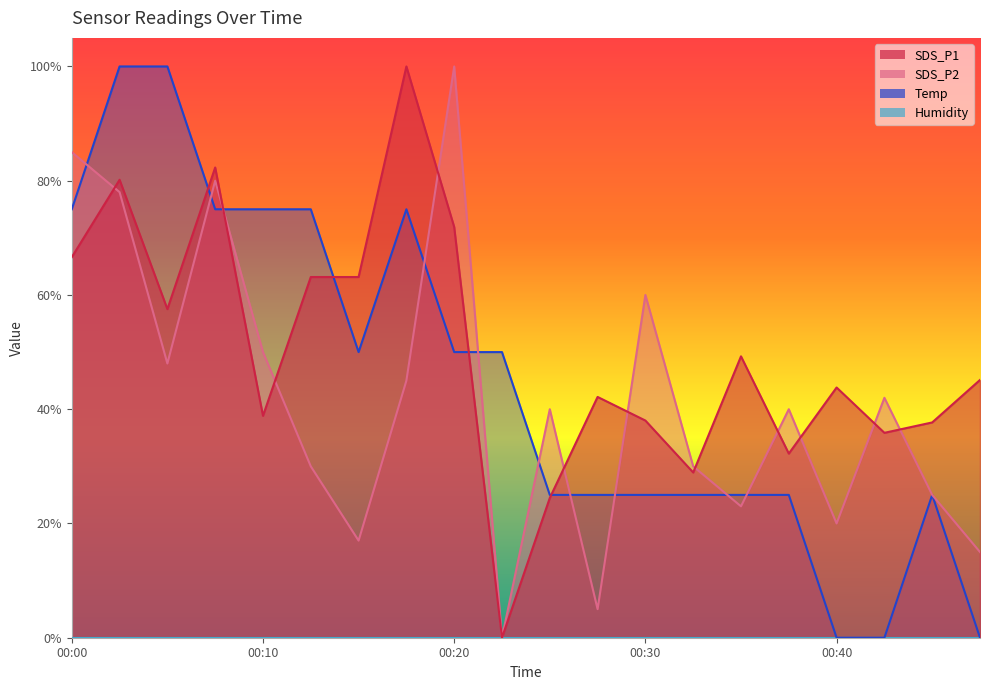

Reading right to left, list all the values displayed in this chart.

SDS_P1: 0.5	0.4	0.4	0.4	0.3	0.5	0.3	0.4	0.4	0.2	0.0	0.7	1.0	0.6	0.6	0.4	0.8	0.6	0.8	0.7
SDS_P2: 0.1	0.2	0.4	0.2	0.4	0.2	0.3	0.6	0.0	0.4	0.0	1.0	0.4	0.2	0.3	0.5	0.8	0.5	0.8	0.8
Temp: 0.0	0.2	0.0	0.0	0.2	0.2	0.2	0.2	0.2	0.2	0.5	0.5	0.7	0.5	0.7	0.7	0.7	1.0	1.0	0.7